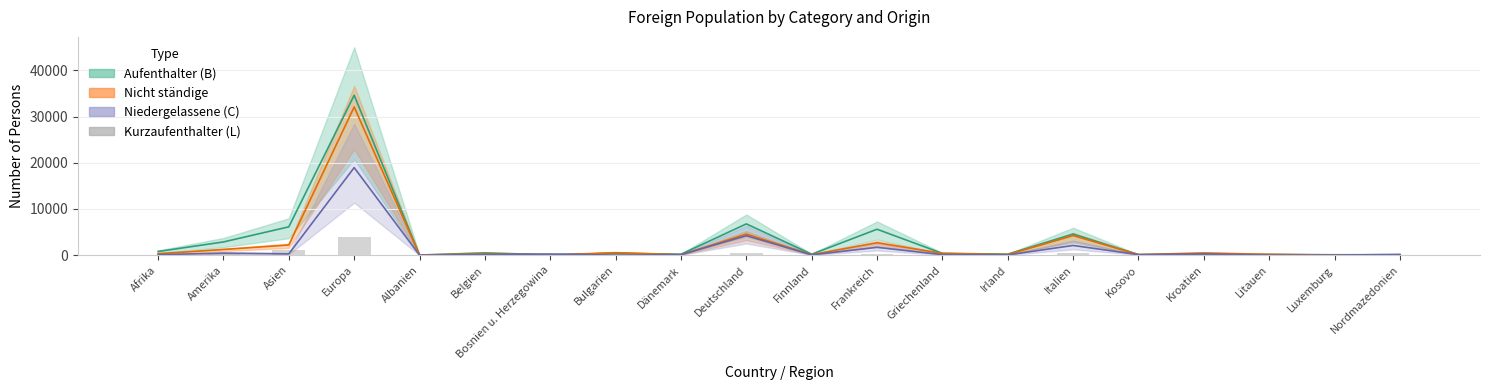

Which has a higher value, Dänemark or Kroatien?

Kroatien